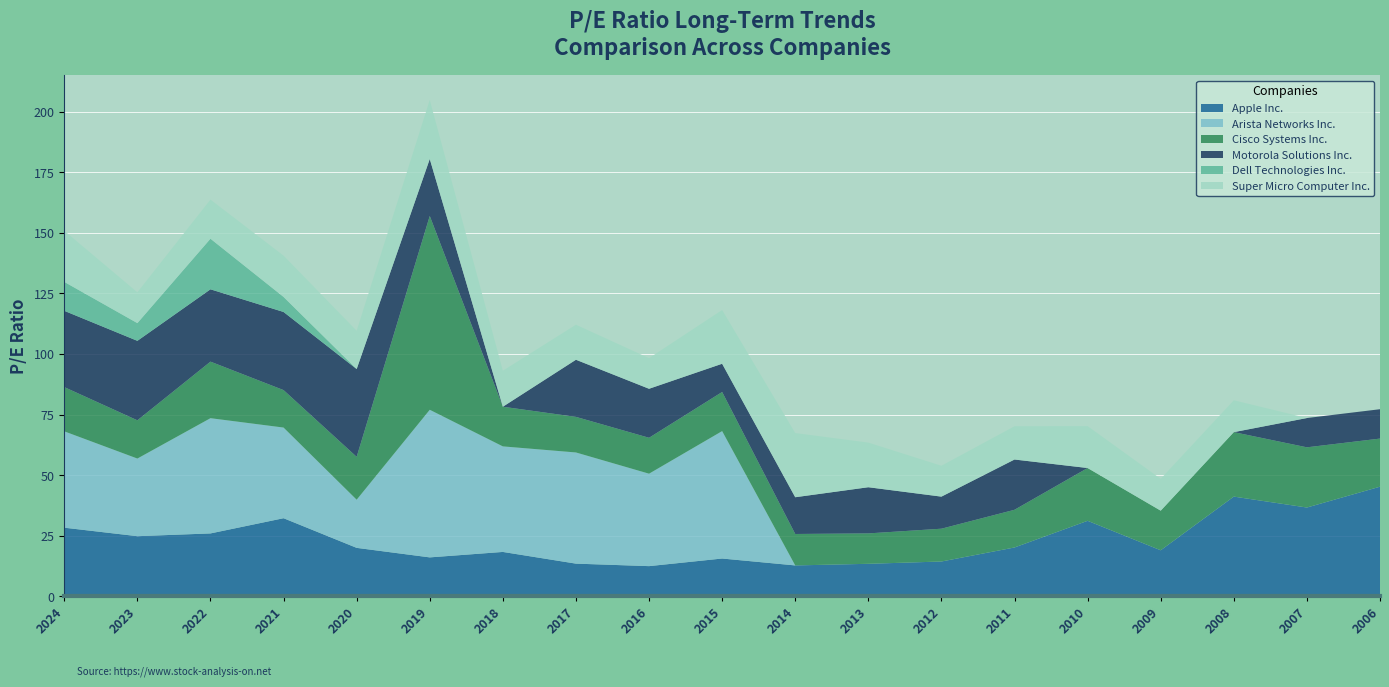

Reading left to right, extract all data points from this chart.

Apple Inc.: 2024=28.3	2023=24.8	2022=26.0	2021=32.2	2020=20.0	2019=16.1	2018=18.3	2017=13.5	2016=12.5	2015=15.6	2014=12.8	2013=13.4	2012=14.4	2011=20.2	2010=31.2	2009=19.0	2008=41.2	2007=36.6	2006=45.2
Arista Networks Inc.: 2024=39.8	2023=32.0	2022=47.6	2021=37.4	2020=19.9	2019=60.9	2018=43.6	2017=45.9	2016=38.2	2015=52.6	2014=0.0	2013=0.0	2012=0.0	2011=0.0	2010=0.0	2009=0.0	2008=0.0	2007=0.0	2006=0.0
Cisco Systems Inc.: 2024=18.3	2023=15.8	2022=23.3	2021=15.5	2020=17.7	2019=1964.8	2018=16.4	2017=14.7	2016=14.8	2015=16.1	2014=13.0	2013=12.6	2012=13.5	2011=15.6	2010=21.8	2009=16.4	2008=26.6	2007=24.9	2006=19.9
Motorola Solutions Inc.: 2024=31.5	2023=32.8	2022=29.9	2021=32.2	2020=36.2	2019=23.5	2018=0.0	2017=23.6	2016=20.2	2015=11.7	2014=15.2	2013=19.1	2012=13.2	2011=20.8	2010=0.0	2009=0.0	2008=0.0	2007=12.1	2006=12.1
Dell Technologies Inc.: 2024=11.9	2023=7.3	2022=20.9	2021=6.2	2020=0.0	2019=0.0	2018=0.0	2017=0.0	2016=0.0	2015=0.0	2014=0.0	2013=0.0	2012=0.0	2011=0.0	2010=0.0	2009=0.0	2008=0.0	2007=0.0	2006=0.0
Super Micro Computer Inc.: 2024=21.1	2023=12.7	2022=16.1	2021=17.0	2020=15.8	2019=24.4	2018=14.8	2017=14.5	2016=12.6	2015=22.2	2014=26.5	2013=18.4	2012=12.7	2011=13.7	2010=17.3	2009=13.1	2008=13.2	2007=0.0	2006=0.0